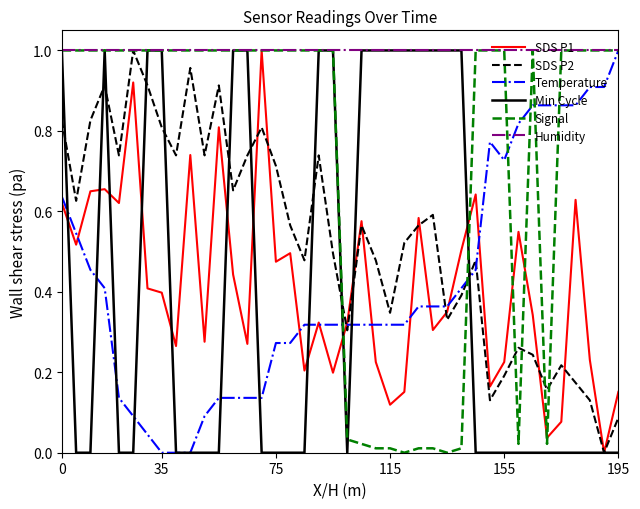

Which series has the largest total across all categories?

Humidity